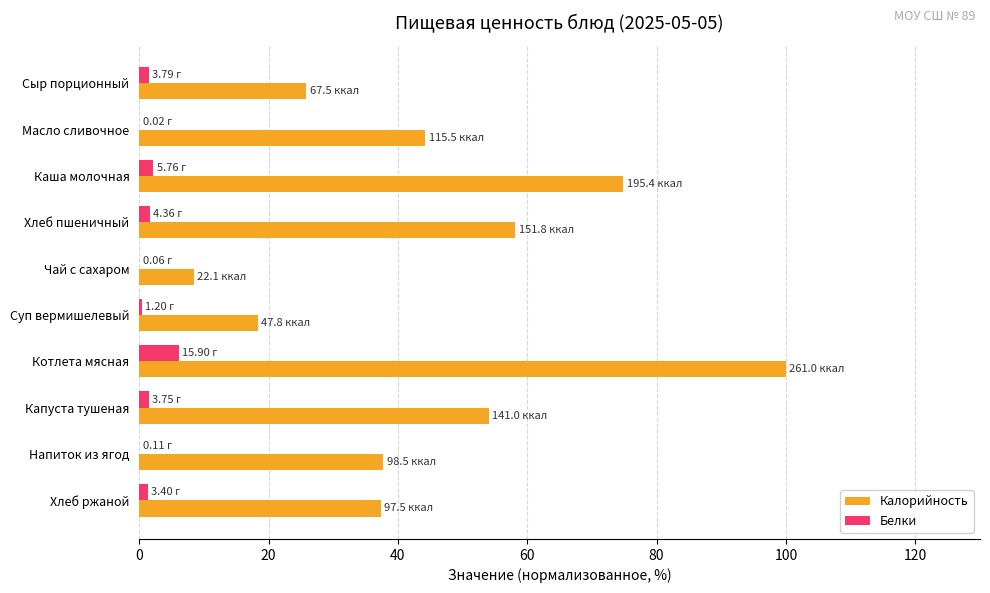

Between Суп вермишелевый and Хлеб ржаной, which series saw the biggest shift?

Калорийность